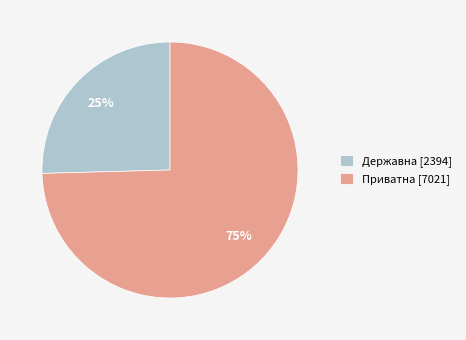

Rank the categories by value from highest to lowest.

Приватна, Державна